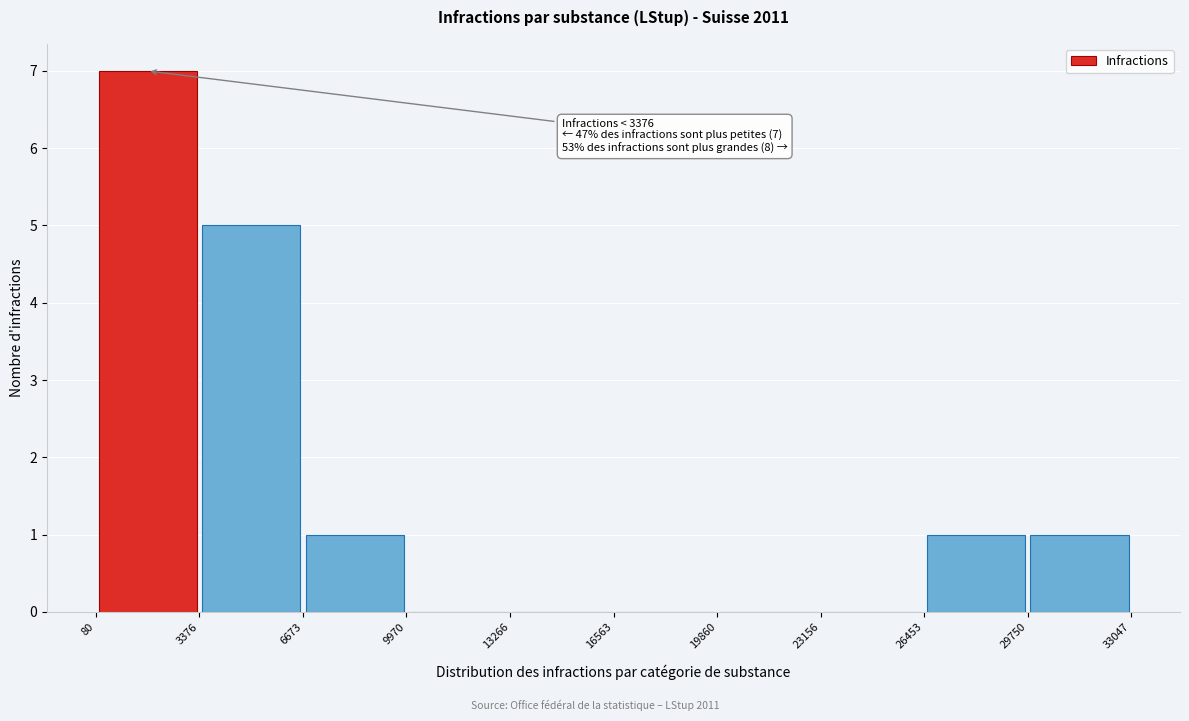

Over which range of the x-axis is the bar tallest?

80 to 3376